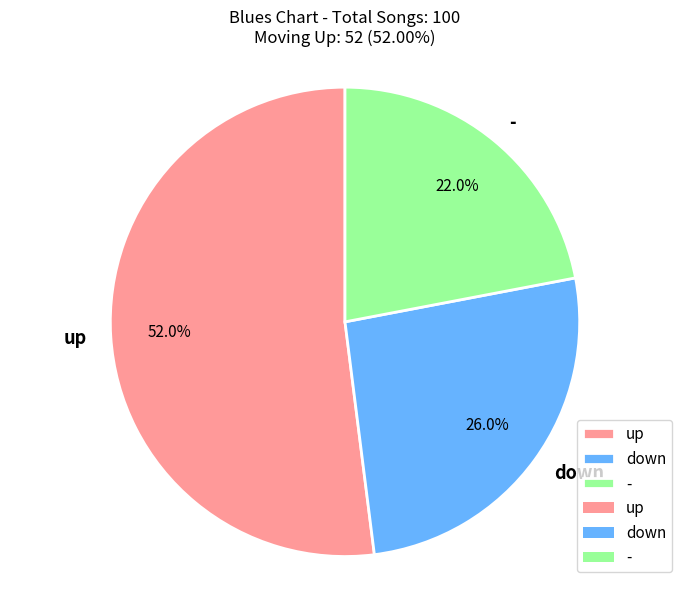

The down slice represents 26% of the pie. True or false?

True